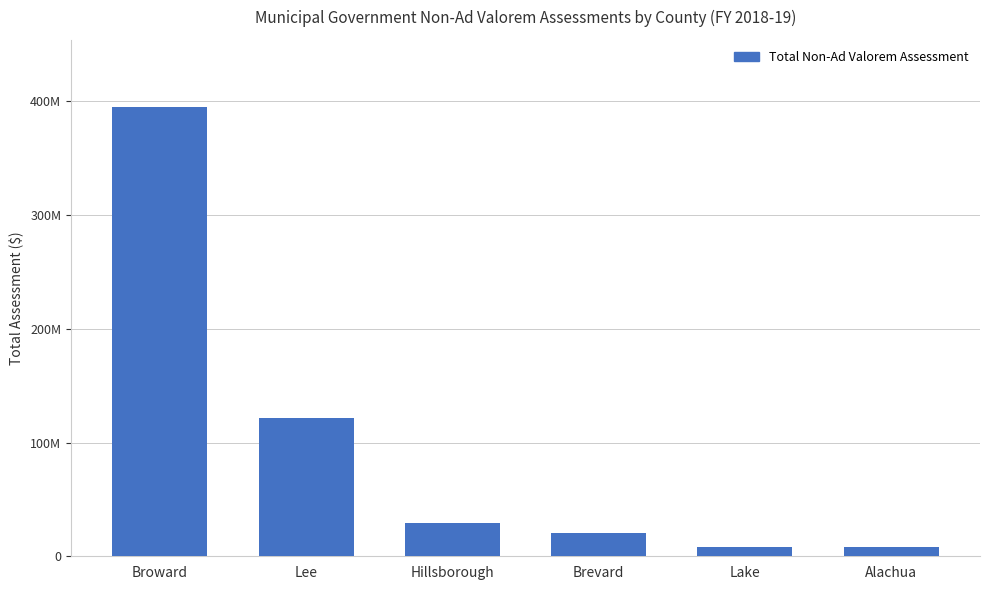

Does the chart contain any negative values?

No